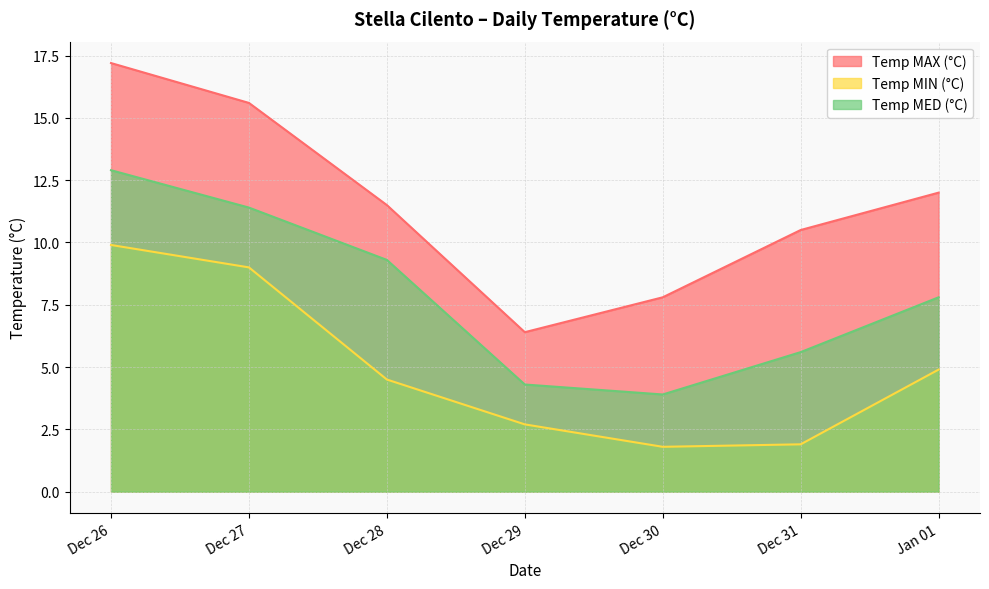

Is the value of Temp MAX (°C) at Dec 28 greater than the value of Temp MED (°C) at Dec 28?

Yes